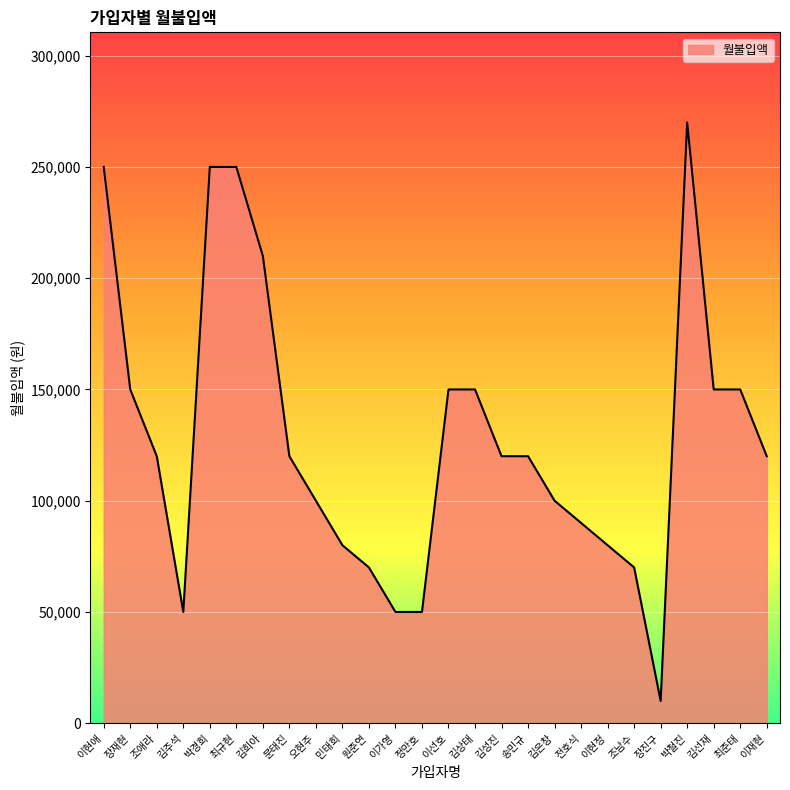

Reading right to left, extract all data points from this chart.

이재현=120000	최준태=150000	김선재=150000	박철진=270000	장진구=10000	조남수=70000	이현정=80000	전호식=90000	김은창=100000	송민규=120000	김성진=120000	김상태=150000	이선호=150000	정만호=50000	이가영=50000	원준연=70000	민태희=80000	오현주=100000	문태진=120000	김희아=210000	최규현=250000	박경희=250000	김주석=50000	조애라=120000	장재현=150000	이현애=250000